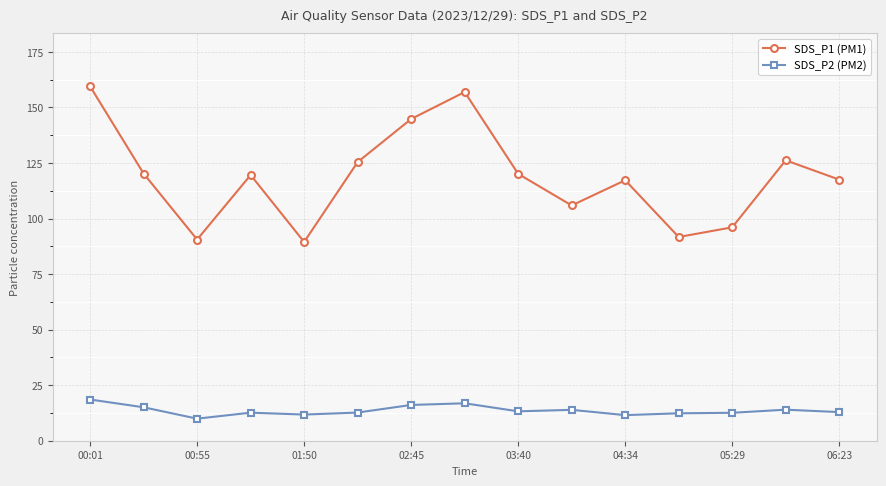

True or false: SDS_P2 (PM2) has more than 1 points higher than both neighbors.

True